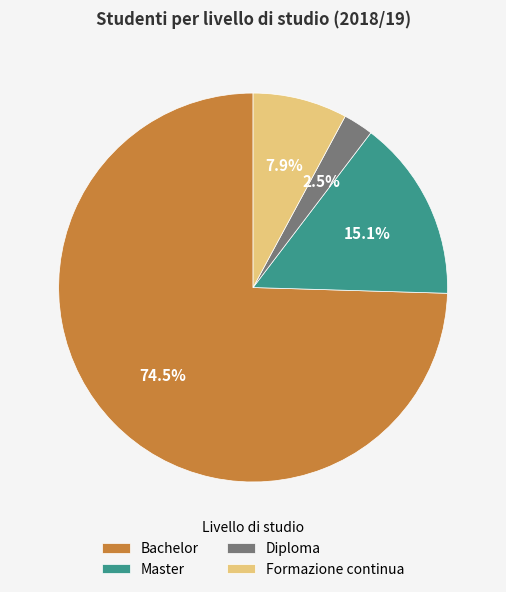

Between Master and Bachelor, which is larger?

Bachelor